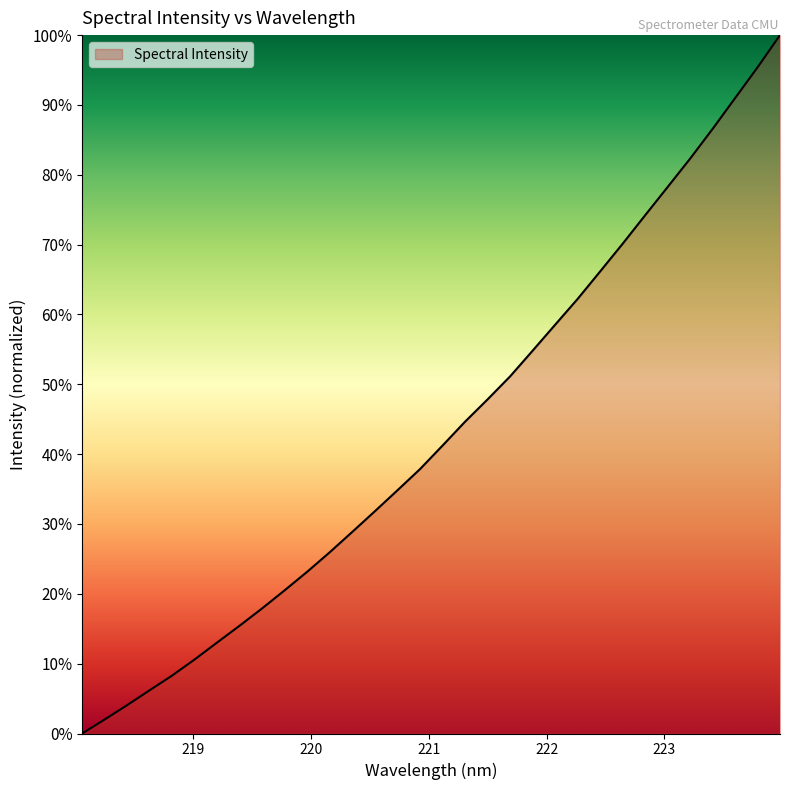

What is the sum of all values?

1385.1